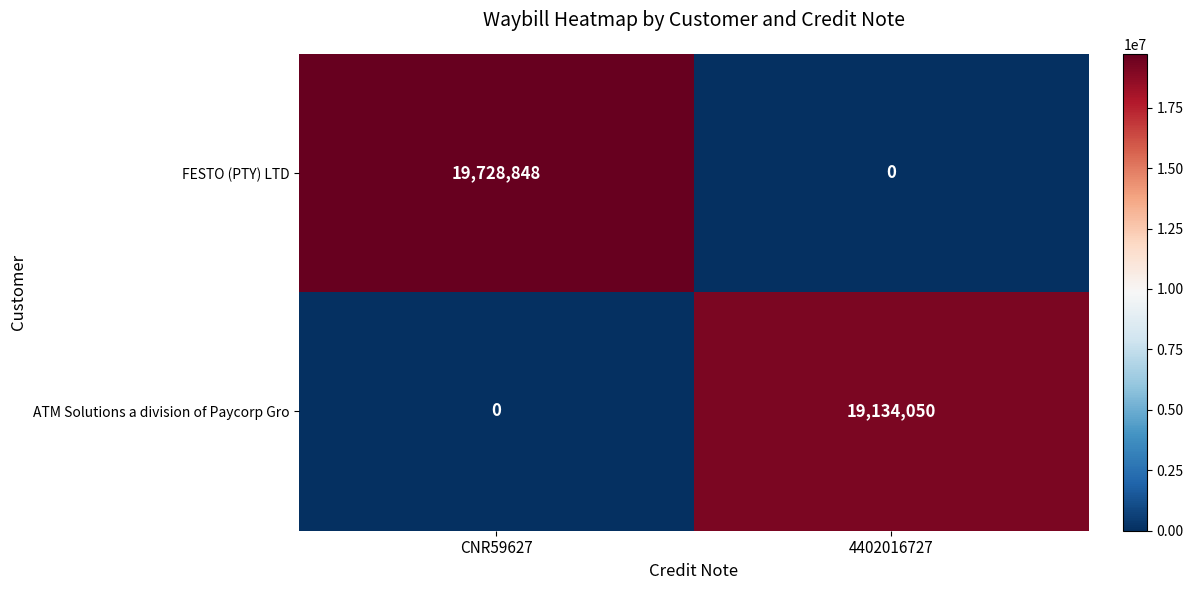

Between CNR59627 and 4402016727, which series saw the biggest shift?

FESTO (PTY) LTD